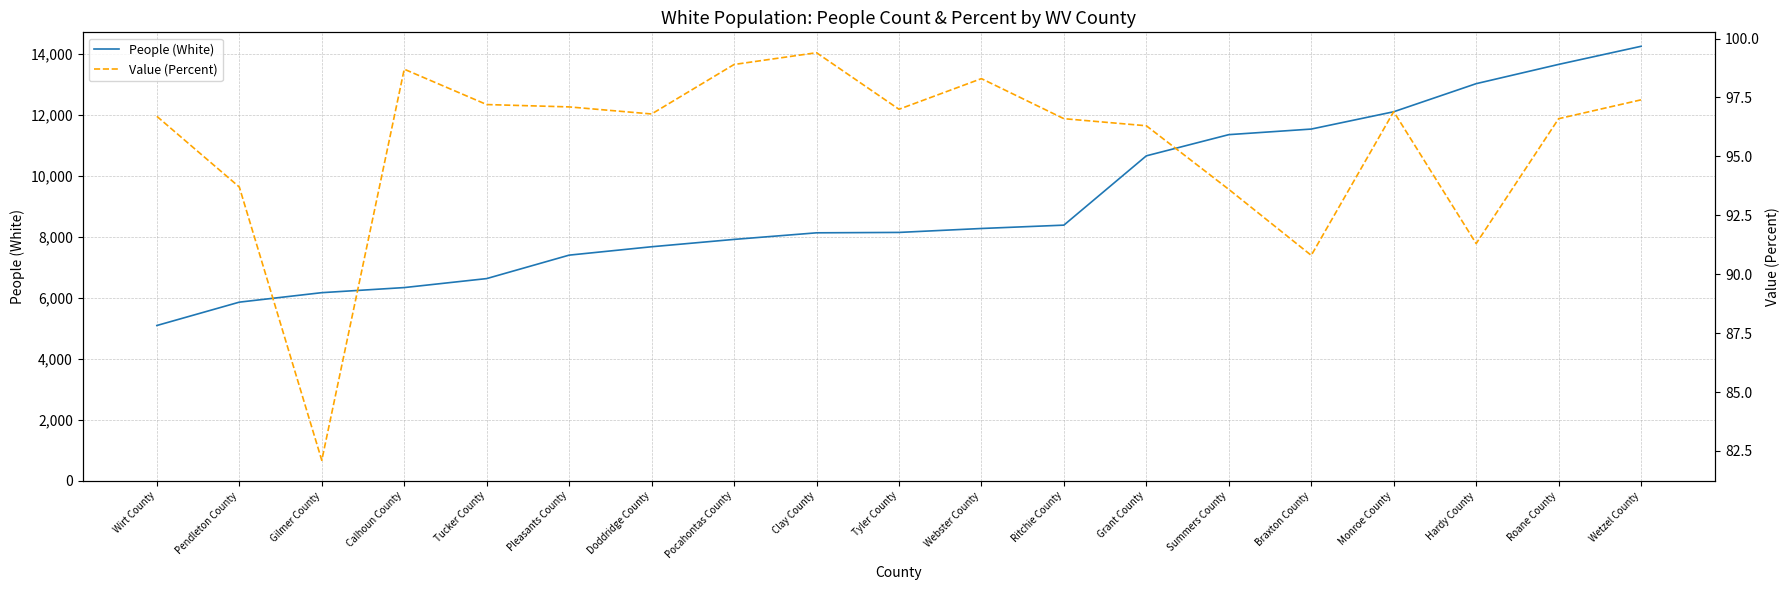

What is the approximate value of Value (Percent) at Roane County?

96.6